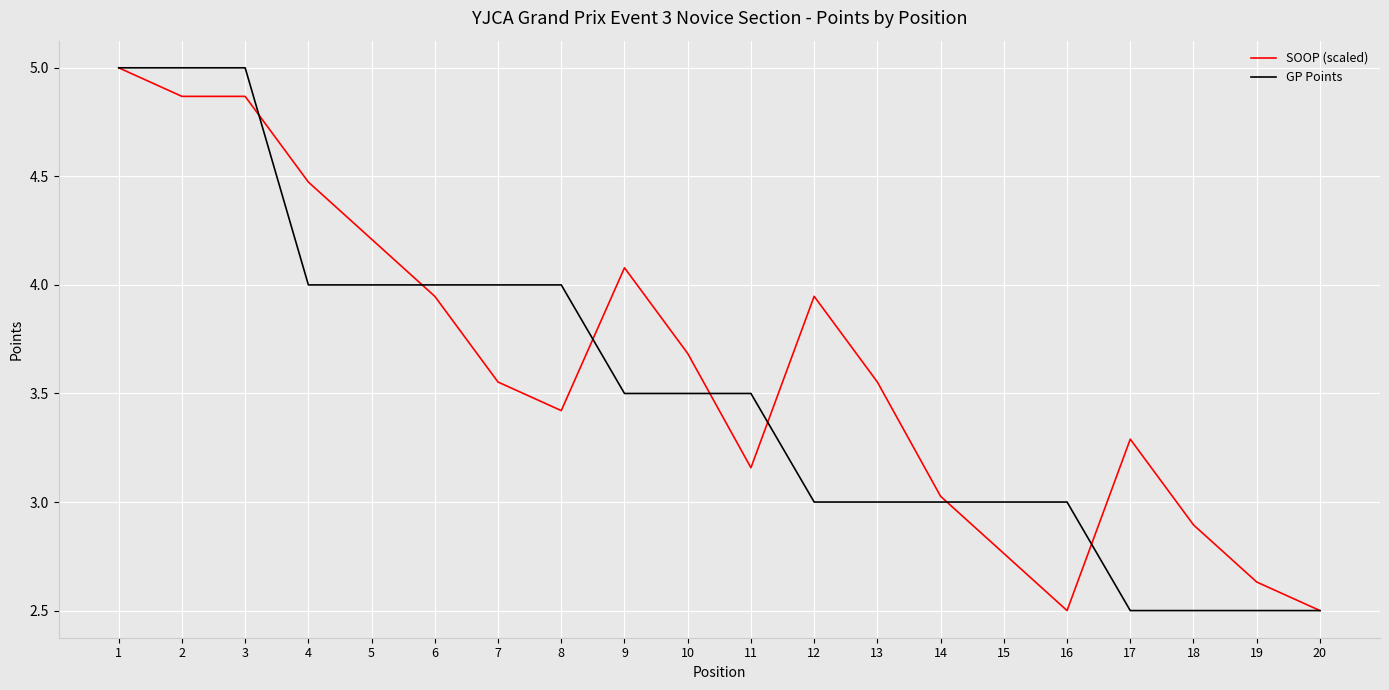

What are all the series names shown in the legend?

SOOP (scaled), GP Points